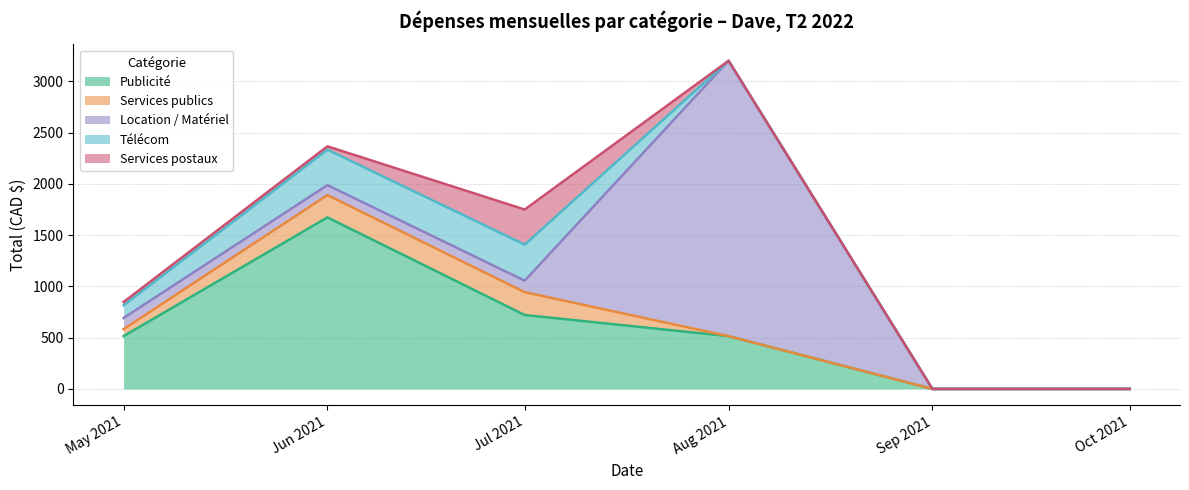

At which label is Publicité closest to 836?

Jul 2021